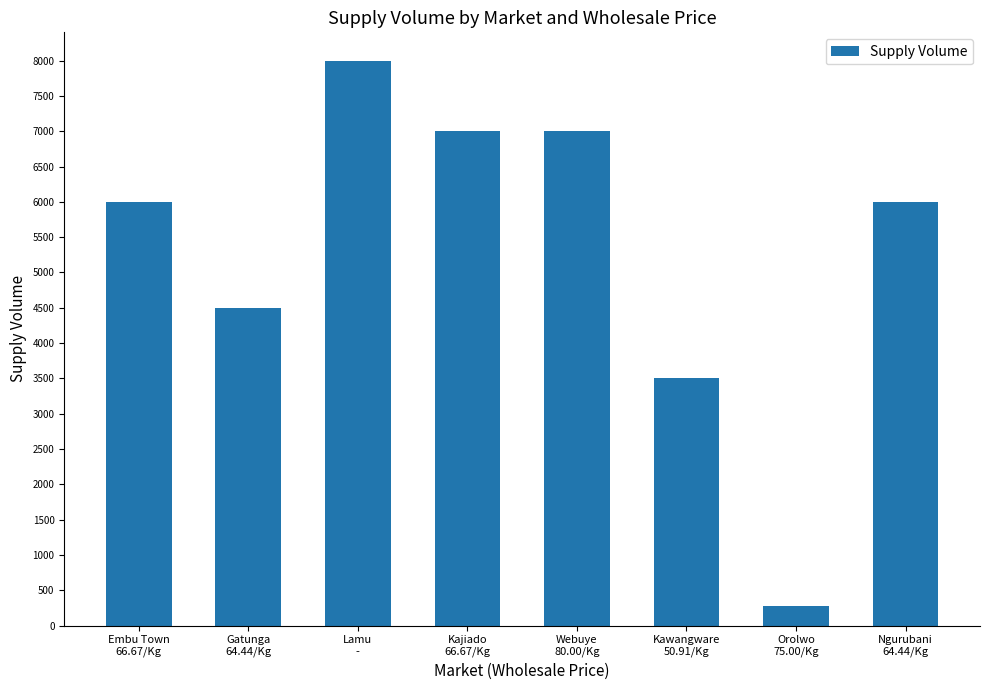

Does the chart contain stacked bars?

No